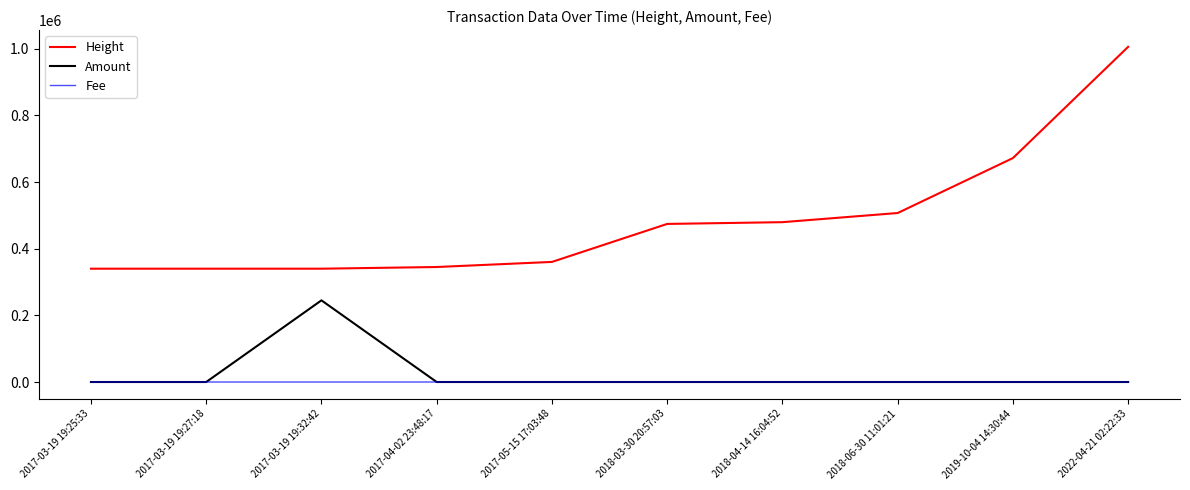

List the series in order of their peak value, lowest first.

Fee, Amount, Height